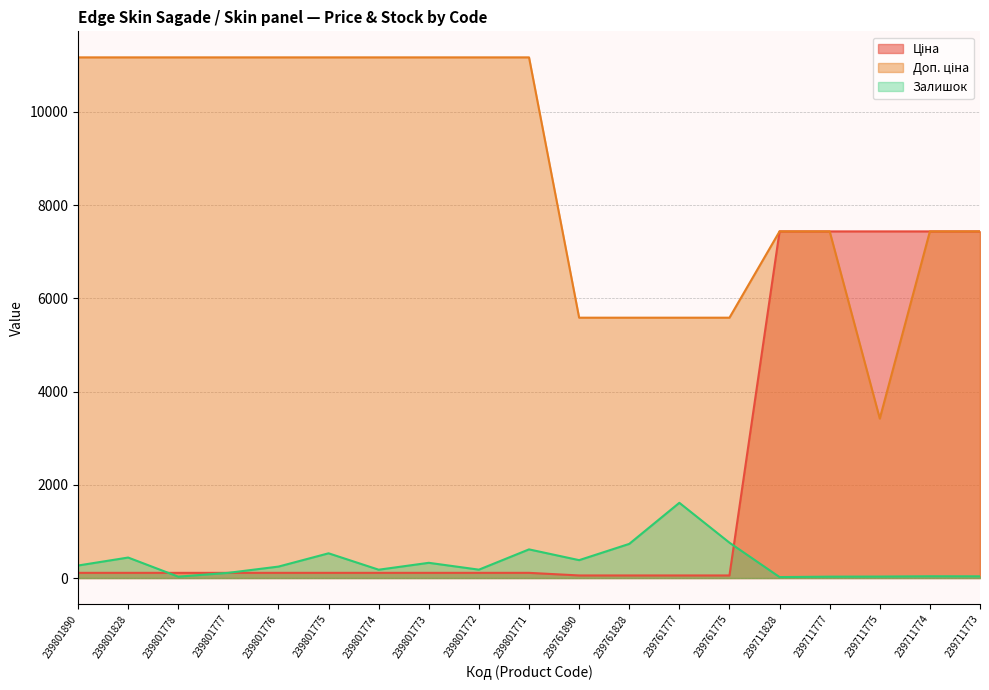

Which series has the largest total across all categories?

Доп. ціна